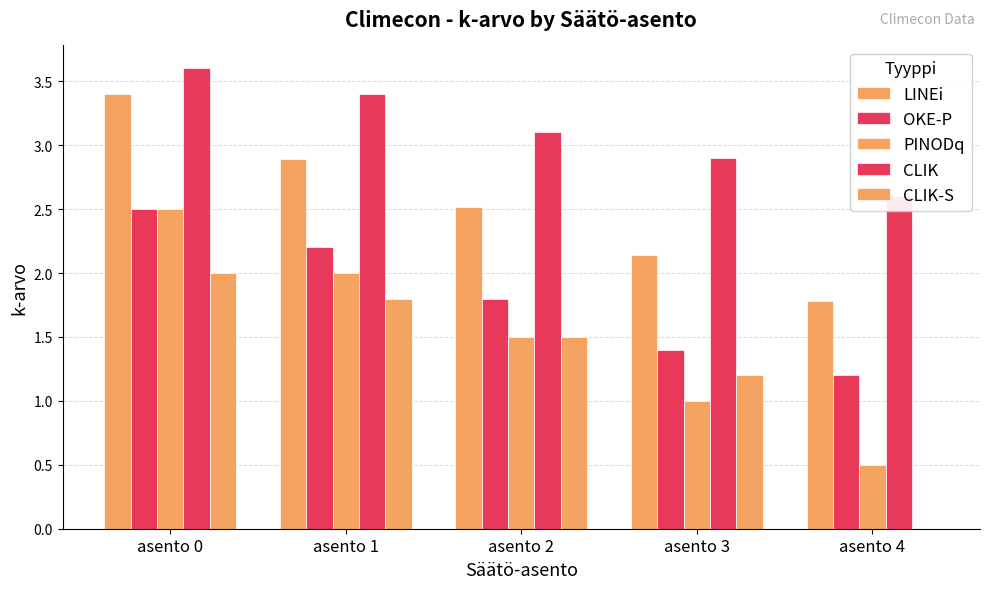

At which category does the chart reach its peak across all series?

asento 0